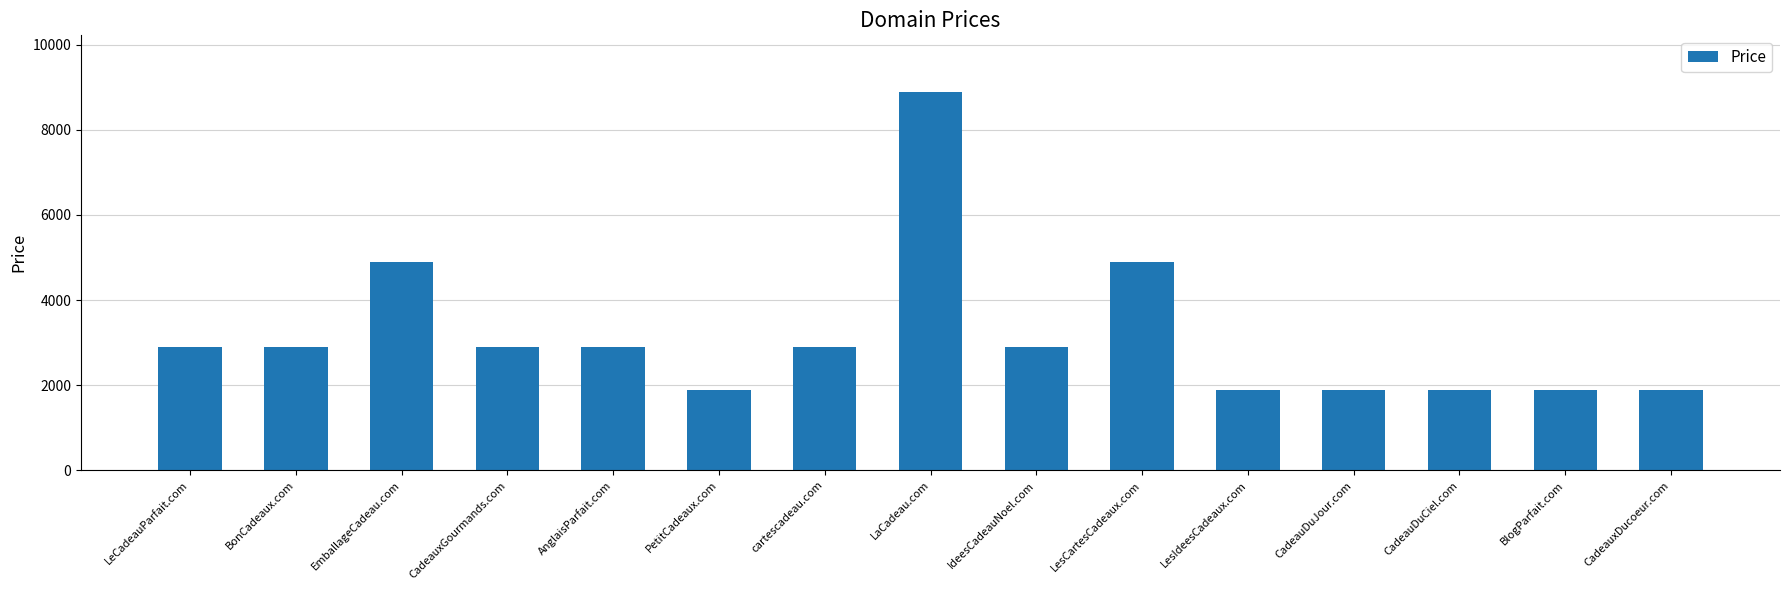

How many data points are less than 2888?

6